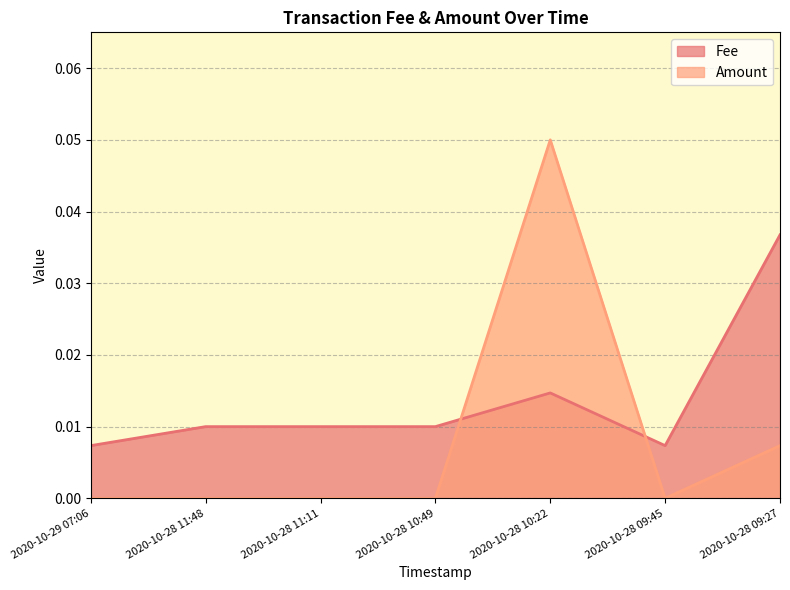

How many Fee values are between 0 and 1?

7